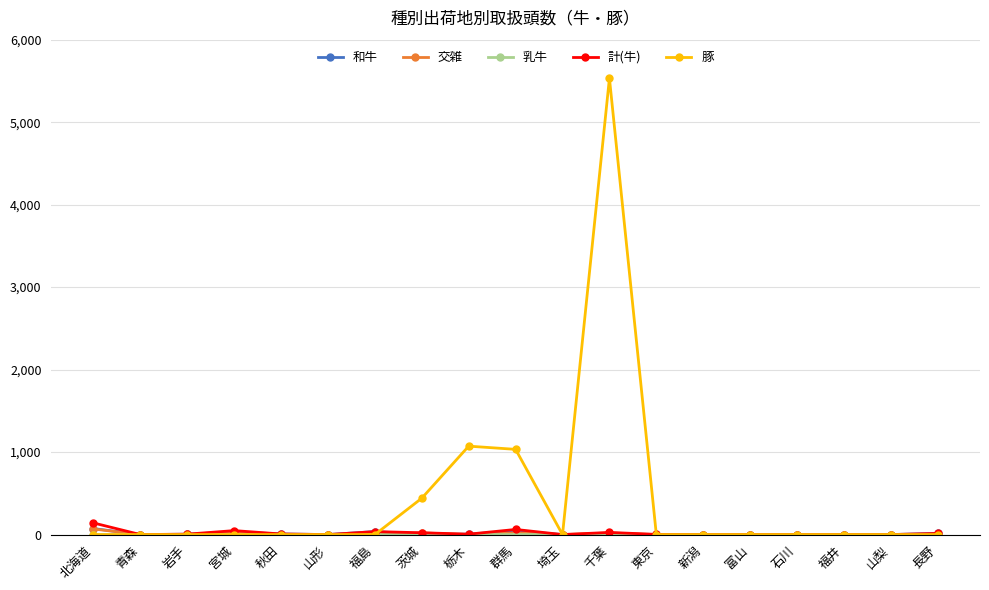

What is the maximum value shown in the chart?

5533